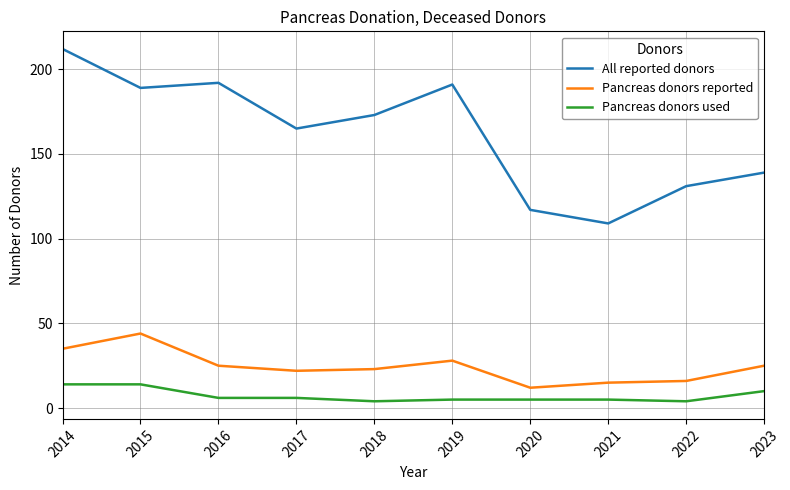

What is the sum of all Pancreas donors reported values?

245